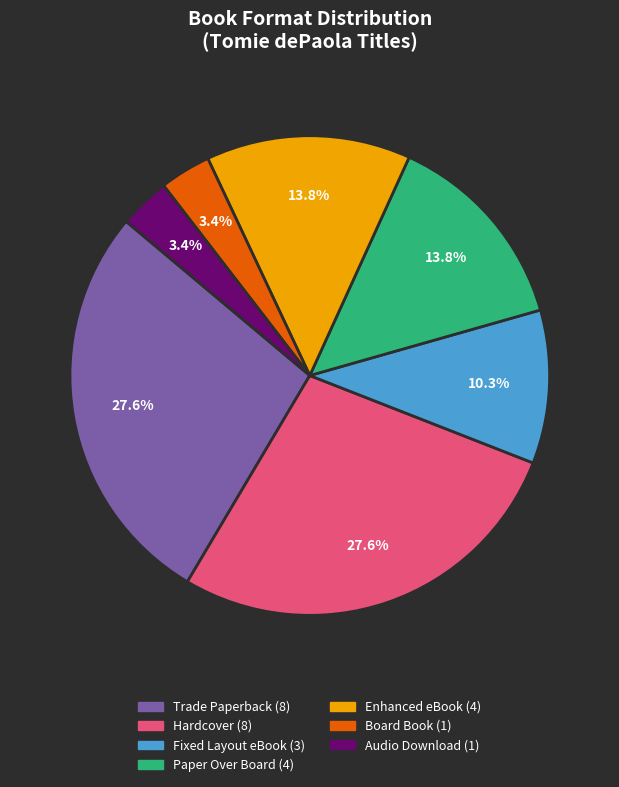

Count the number of slices in the pie.

7